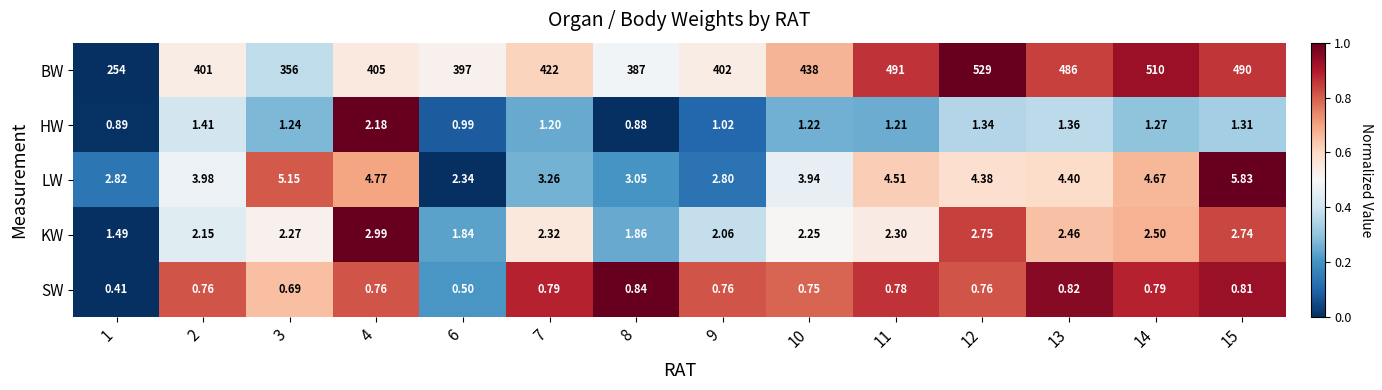

Rank the series by their maximum value, from lowest to highest.

SW, HW, KW, LW, BW